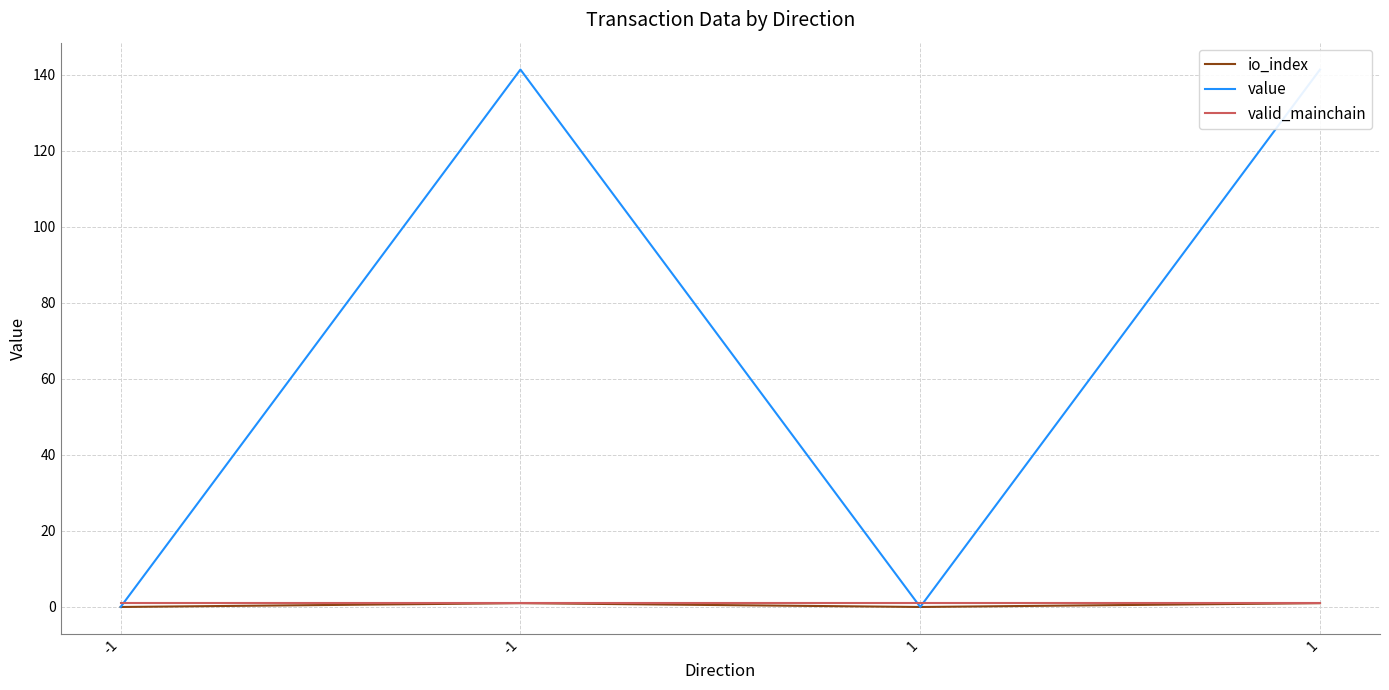

In value, how many points are higher than both neighbors (excluding endpoints)?

1